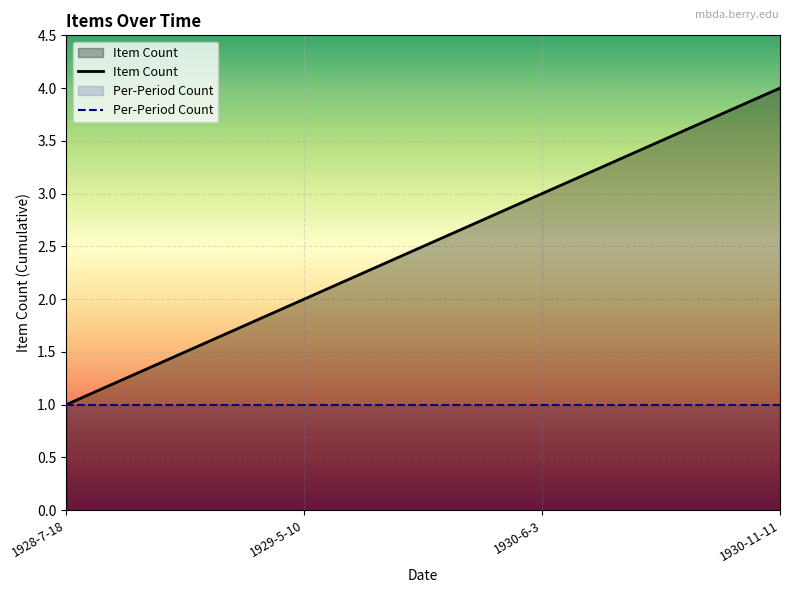

List the labels in order of Item Count value, largest first.

1930-11-11, 1930-6-3, 1929-5-10, 1928-7-18